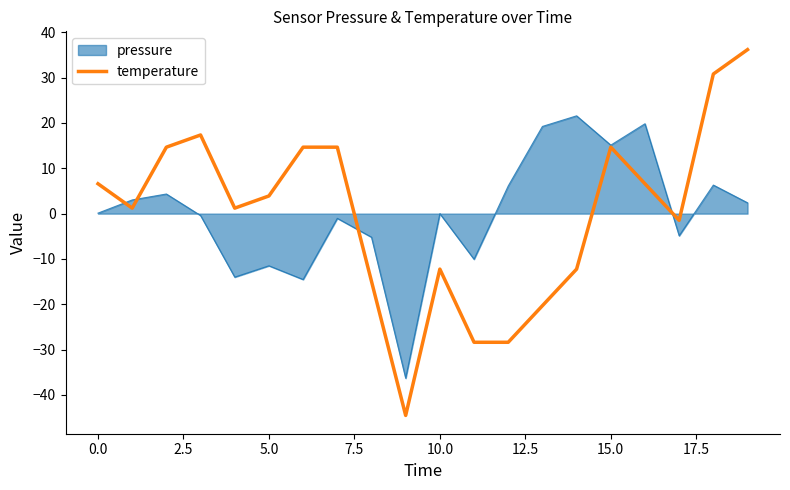

List the series in order of their peak value, highest first.

temperature, pressure